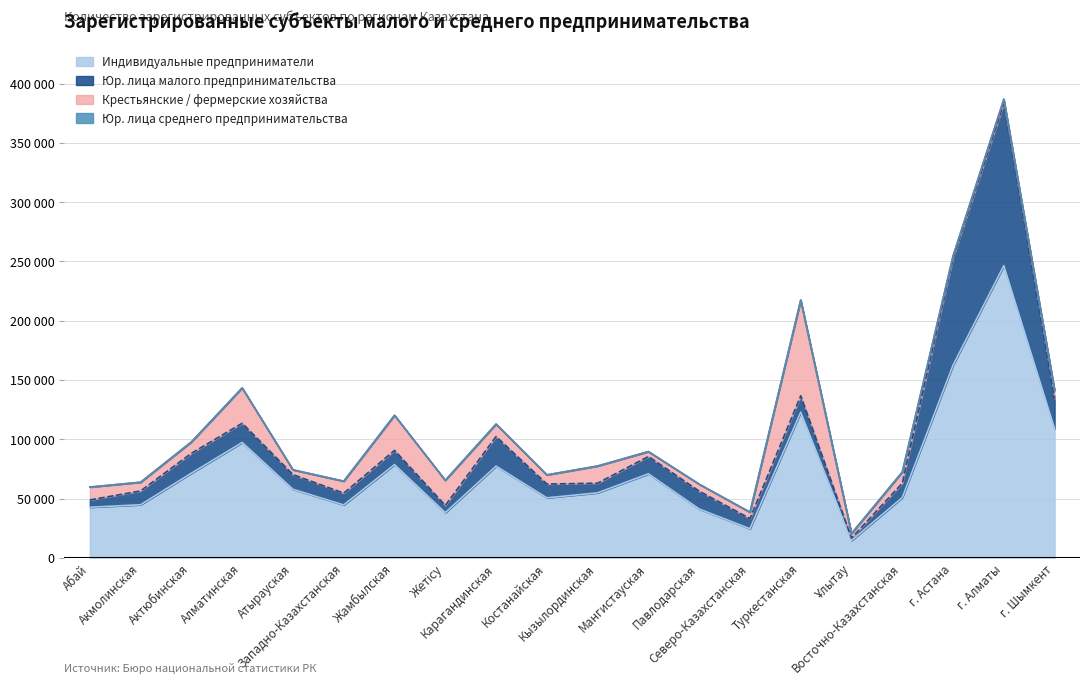

Does the chart display data point markers on the line(s)?

No